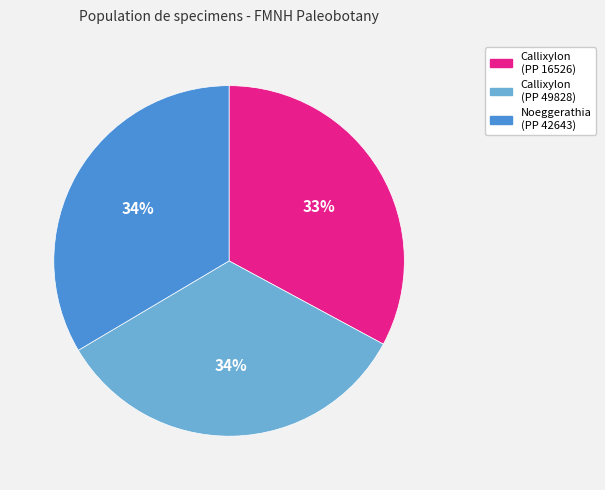

To the nearest percent, what portion does Callixylon (PP 16526) represent?

33%